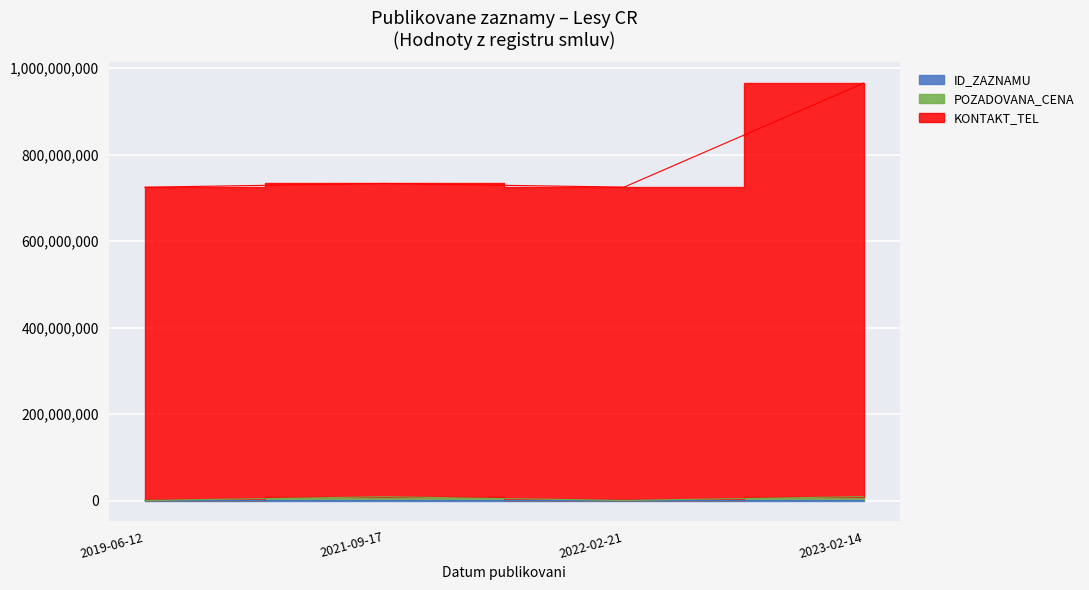

What are all the series names shown in the legend?

ID_ZAZNAMU, POZADOVANA_CENA, KONTAKT_TEL